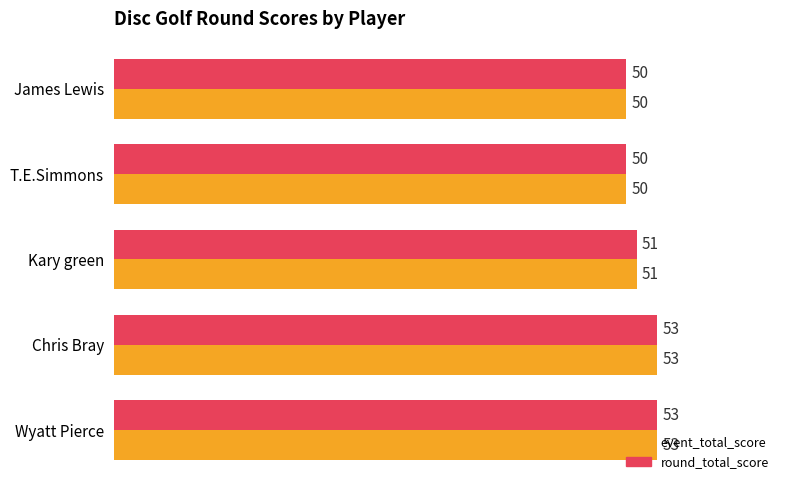

How many event_total_score values are between 50 and 53?

5